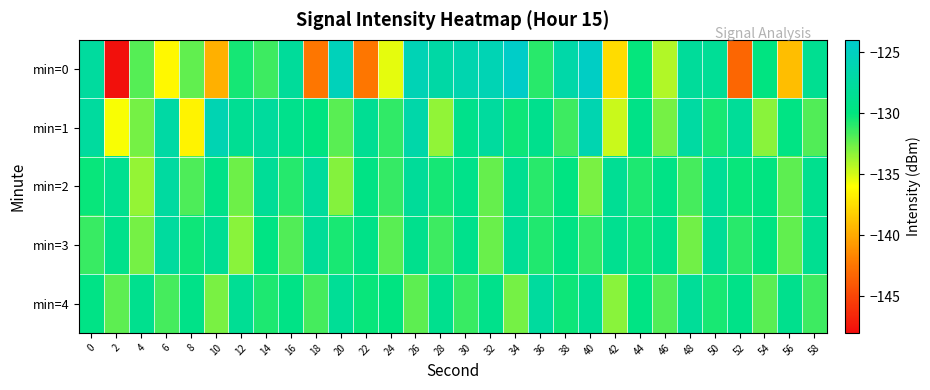

Reading left to right, extract all data points from this chart.

min=0: 0=-127.6	2=-147.8	4=-132.0	6=-136.3	8=-132.3	10=-139.7	12=-130.5	14=-131.4	16=-127.9	18=-142.4	20=-125.4	22=-142.4	24=-135.4	26=-125.8	28=-127.0	30=-126.3	32=-126.0	34=-124.3	36=-131.0	38=-126.8	40=-124.6	42=-137.6	44=-130.2	46=-134.1	48=-127.9	50=-128.2	52=-143.3	54=-129.8	56=-139.0	58=-128.7
min=1: 0=-127.6	2=-135.9	4=-132.8	6=-127.1	8=-136.5	10=-126.0	12=-128.5	14=-127.7	16=-129.0	18=-129.9	20=-132.1	22=-128.5	24=-131.2	26=-126.8	28=-133.4	30=-129.1	32=-127.6	34=-130.3	36=-128.9	38=-131.5	40=-126.2	42=-134.7	44=-129.4	46=-132.8	48=-127.3	50=-130.6	52=-128.1	54=-133.2	56=-129.7	58=-131.9
min=2: 0=-130.2	2=-128.7	4=-133.5	6=-127.4	8=-131.8	10=-129.3	12=-132.6	14=-128.2	16=-130.9	18=-127.8	20=-133.1	22=-129.6	24=-131.3	26=-128.0	28=-130.5	30=-129.2	32=-132.4	34=-128.6	36=-131.0	38=-129.8	40=-132.9	42=-128.4	44=-130.7	46=-129.5	48=-131.6	50=-128.3	52=-130.2	54=-129.9	56=-132.2	58=-128.8
min=3: 0=-131.4	2=-129.1	4=-132.8	6=-127.6	8=-130.3	10=-128.5	12=-133.2	14=-129.7	16=-131.9	18=-128.1	20=-130.6	22=-129.3	24=-132.1	26=-128.9	28=-131.5	30=-129.0	32=-132.5	34=-128.3	36=-130.8	38=-129.6	40=-131.2	42=-128.7	44=-130.4	46=-129.1	48=-132.7	50=-128.2	52=-131.0	54=-129.8	56=-132.3	58=-128.6
min=4: 0=-129.5	2=-132.2	4=-128.8	6=-131.6	8=-129.3	10=-132.9	12=-128.4	14=-130.7	16=-129.5	18=-131.6	20=-128.3	22=-130.2	24=-129.9	26=-132.2	28=-128.8	30=-131.4	32=-129.1	34=-132.8	36=-127.6	38=-130.3	40=-128.5	42=-133.2	44=-129.7	46=-131.9	48=-128.1	50=-130.6	52=-129.3	54=-132.1	56=-128.9	58=-131.5